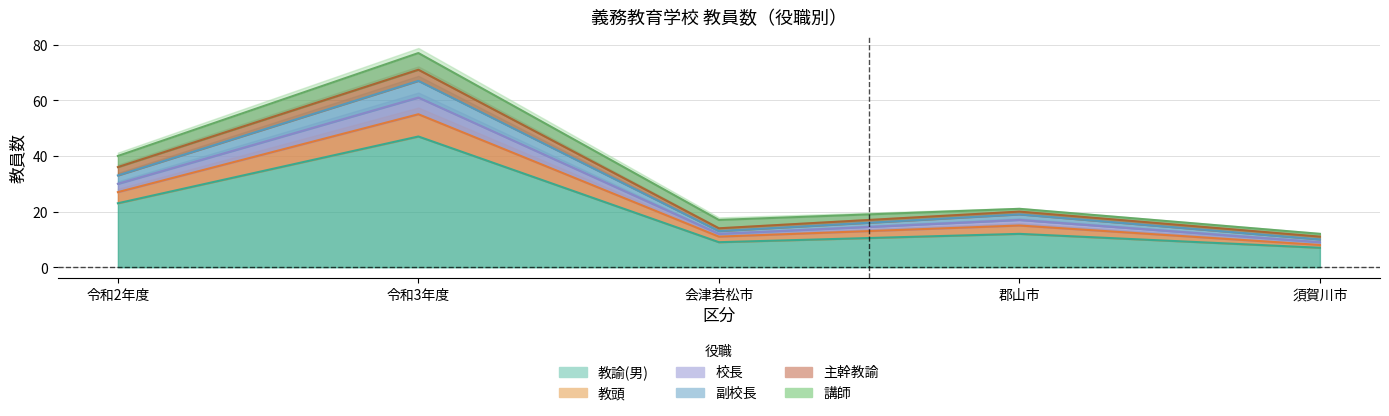

In 教諭(男), how many points are lower than both neighbors (excluding endpoints)?

1